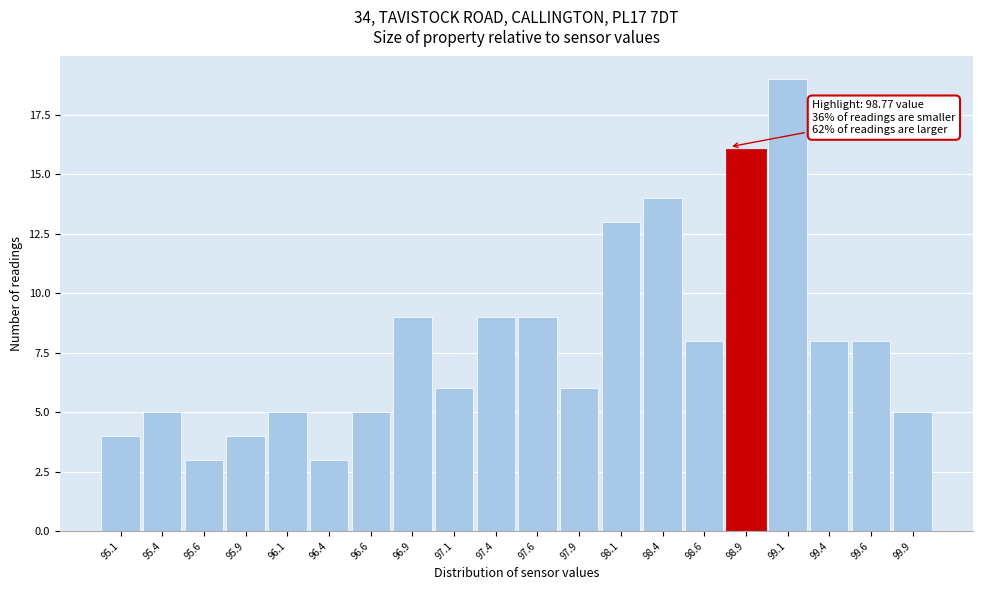

Which range on the x-axis has the tallest bar?

99.00 to 99.25